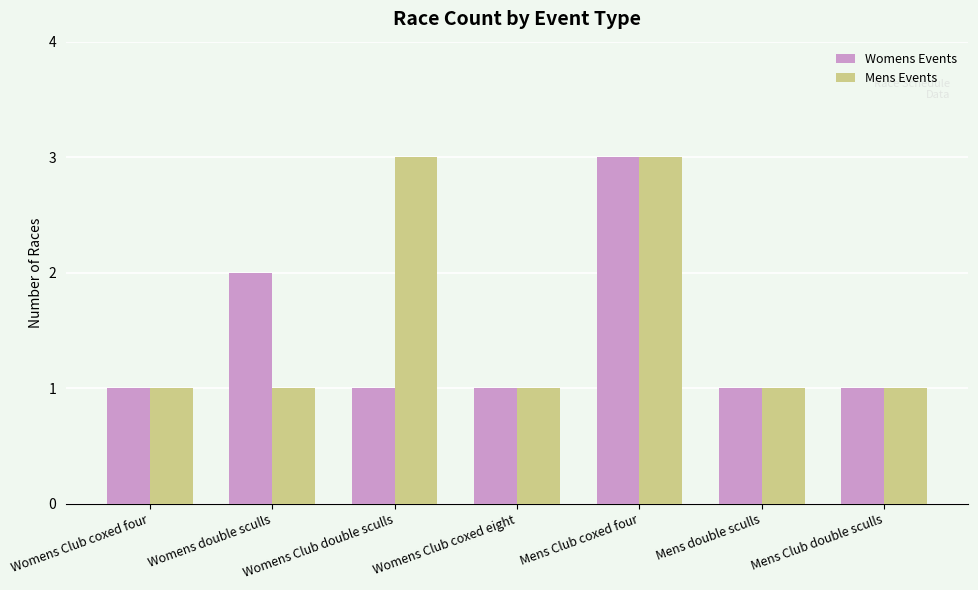

At which category is the sum across all series the highest?

Mens Club coxed four